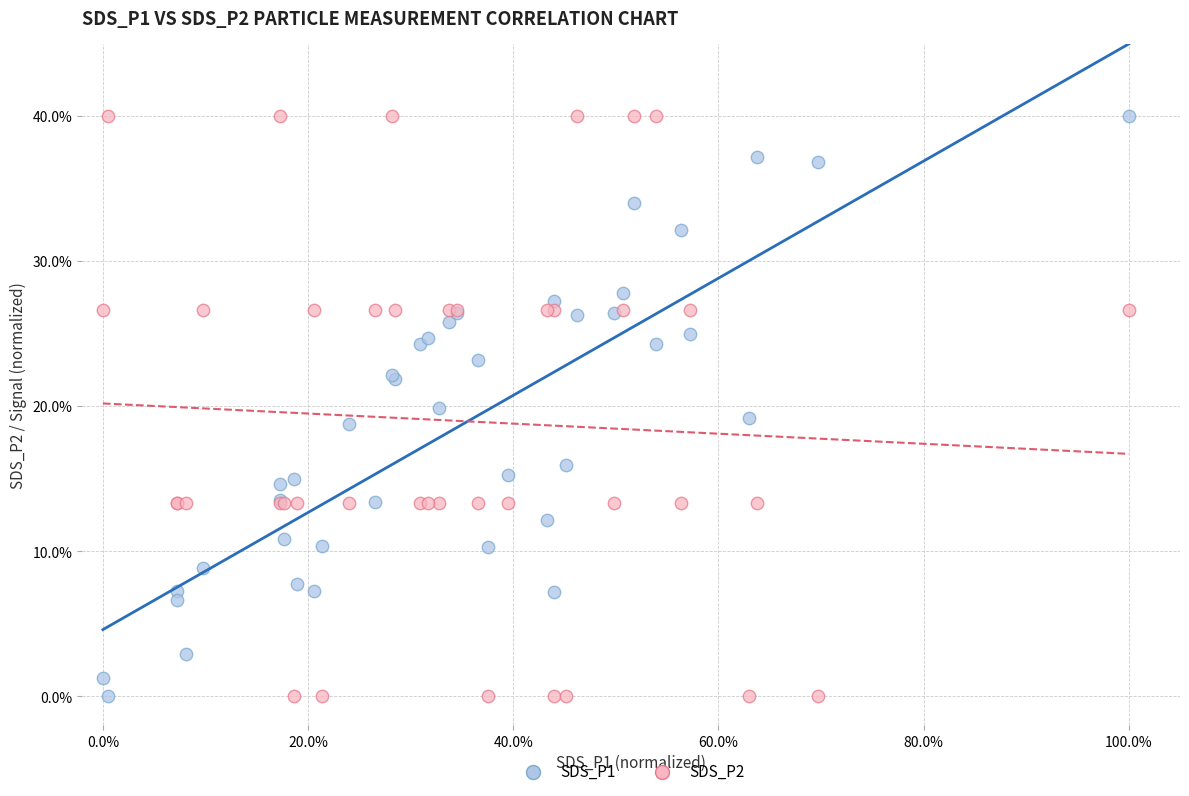

What are all the series names shown in the legend?

SDS_P1, SDS_P2